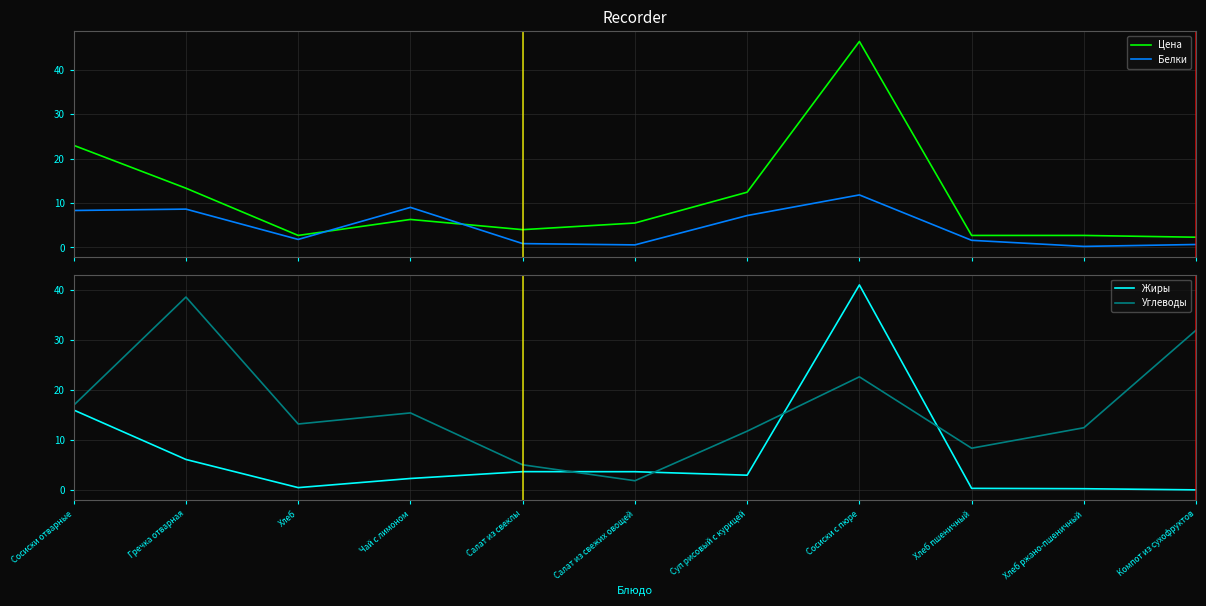

What is the difference between the highest and lowest values at Сосиски отварные?

14.7